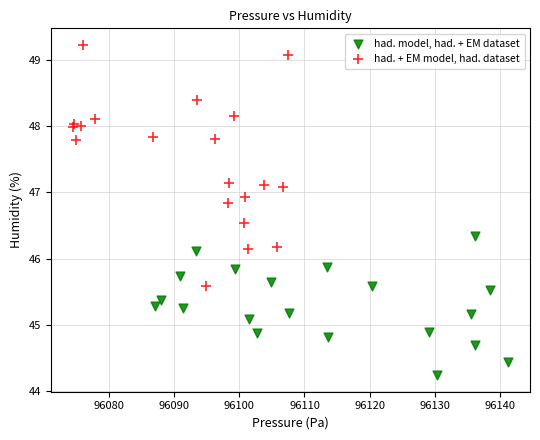

Which series contains the highest Y value?

had. + EM model, had. dataset